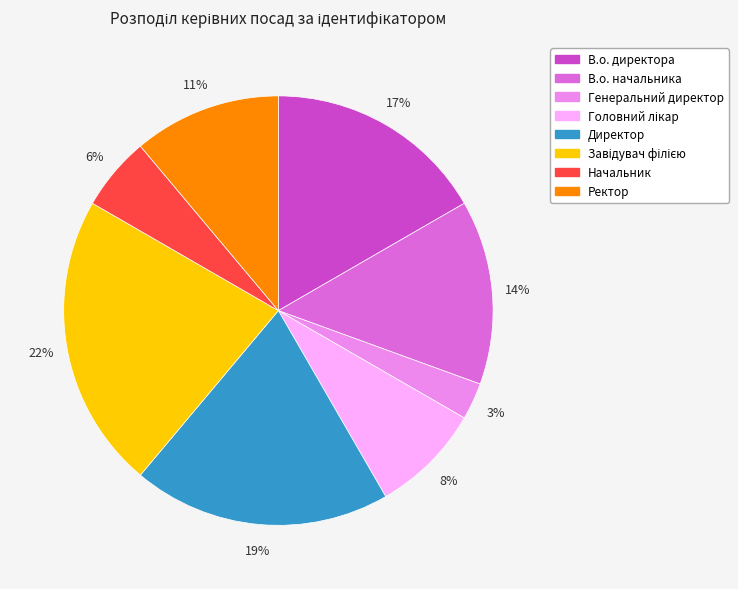

What percentage is the Начальник slice, to the nearest percent?

6%